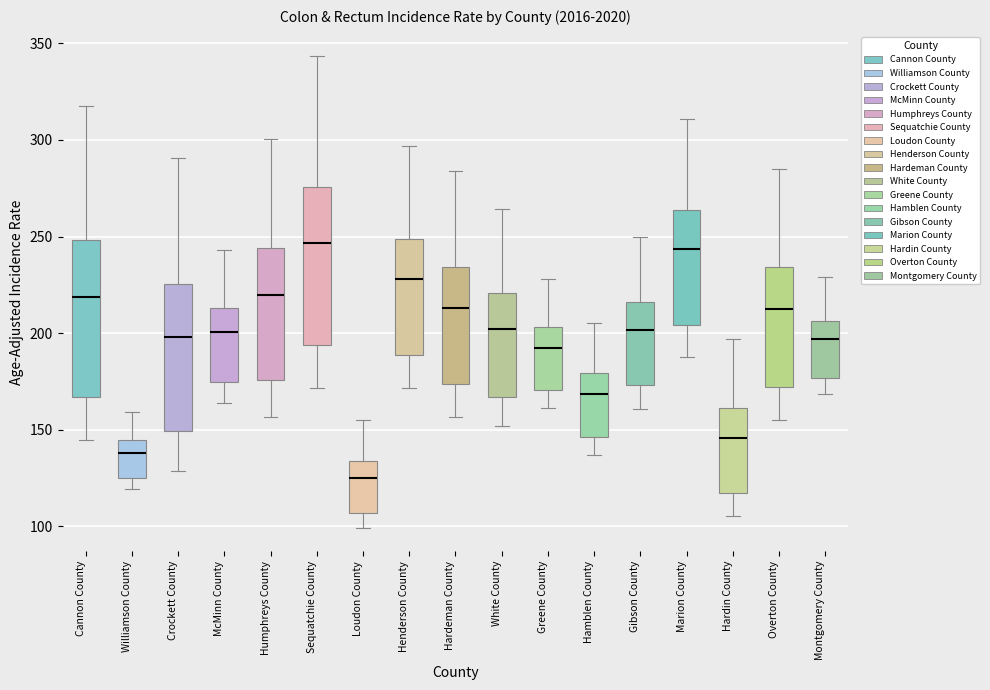

Which box has the lowest median line?

Loudon County